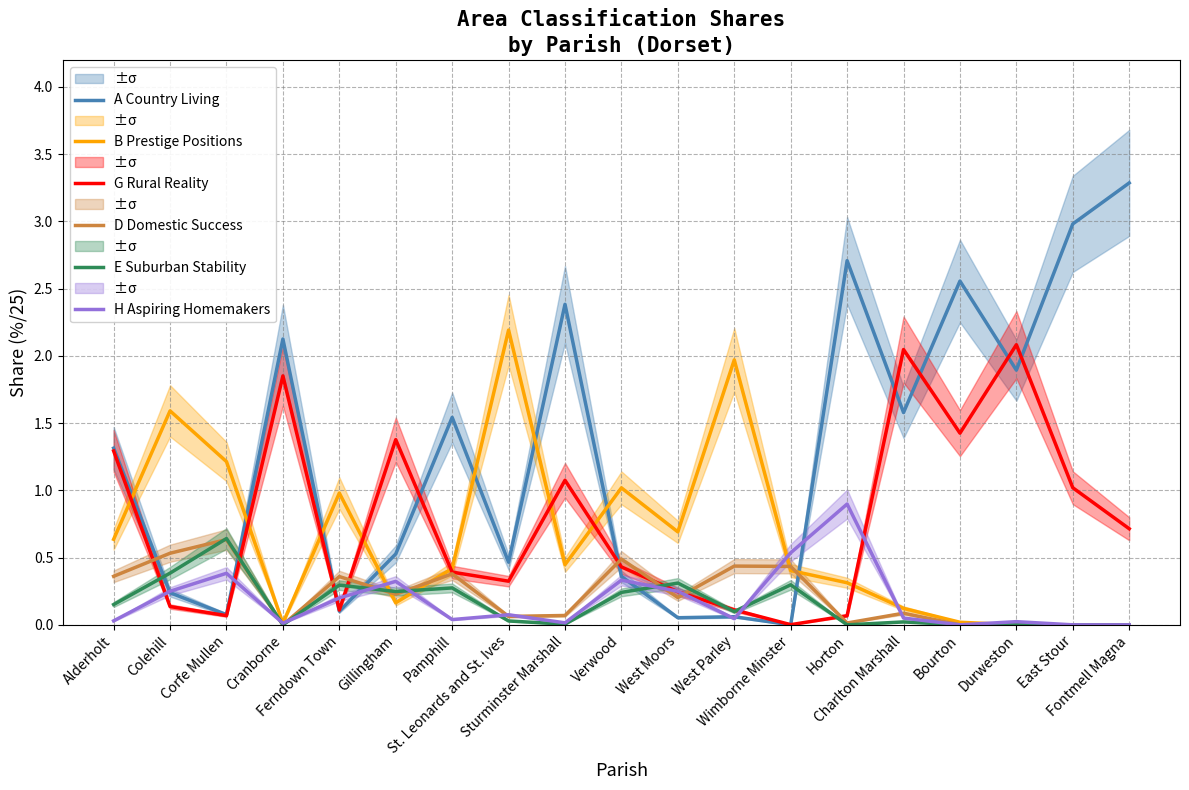

What is the difference between the highest and lowest values at St. Leonards and St. Ives?

2.2